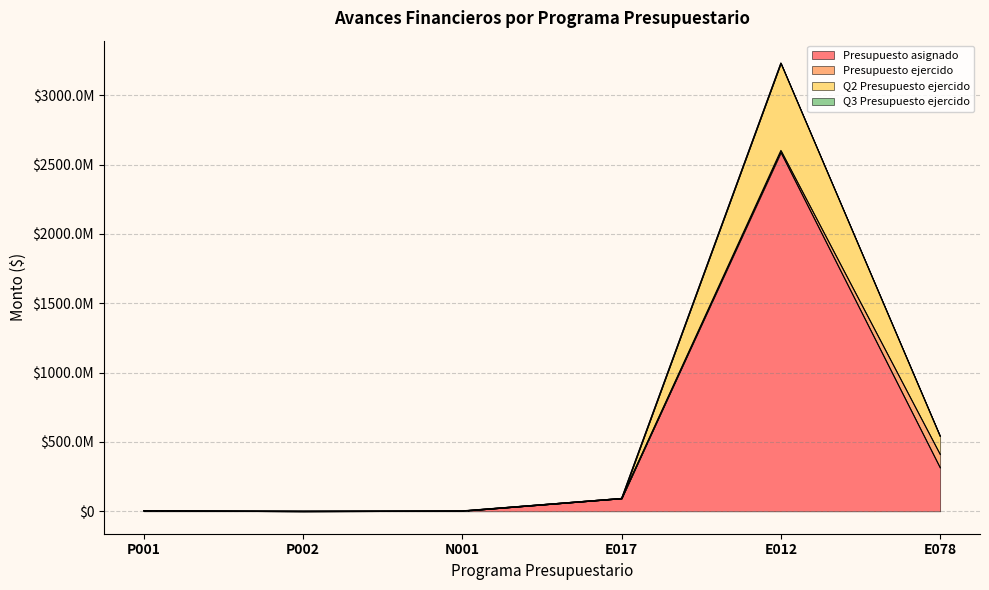

At which category is the sum across all series the highest?

E012